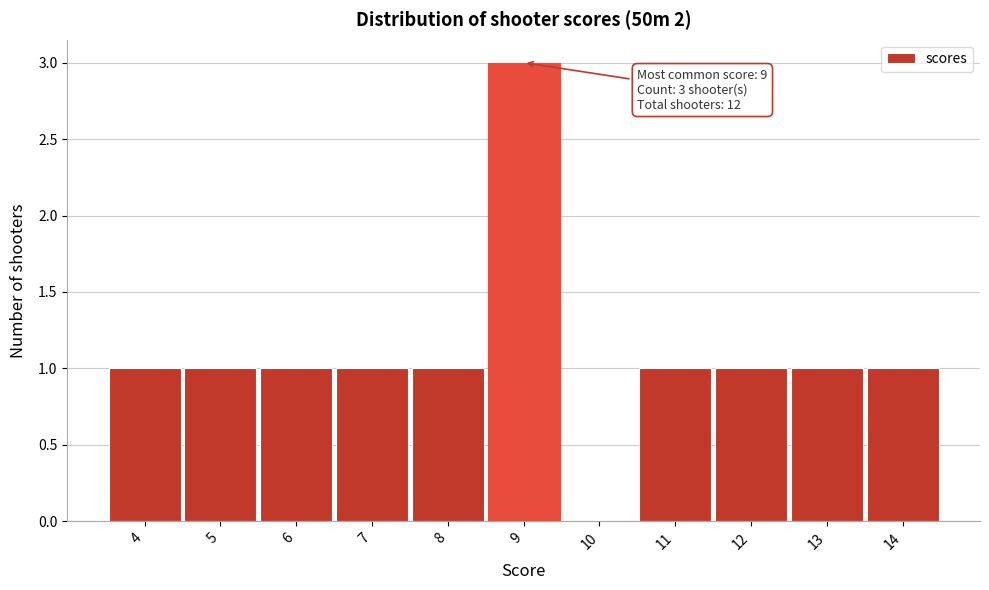

Which range on the x-axis has the tallest bar?

8.5 to 9.5